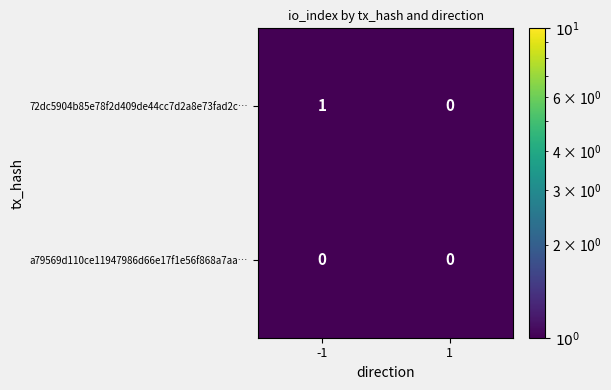

Which series has the largest total across all categories?

72dc5904b85e78f2d409de44cc7d2a8e73fad2c…